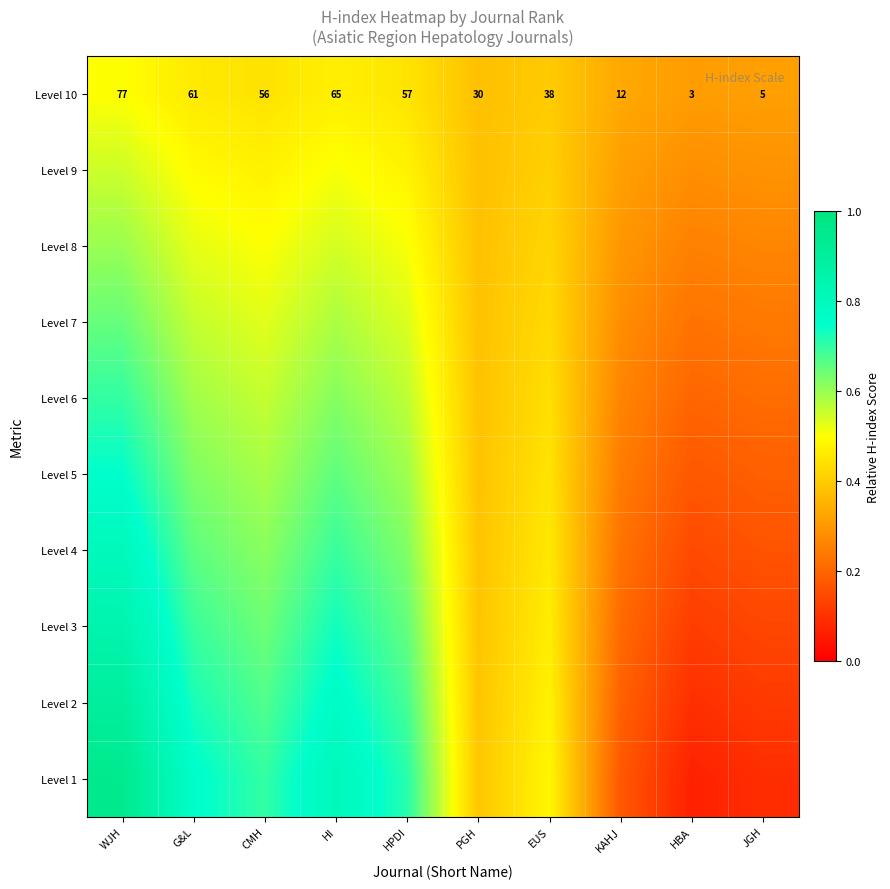

What is the minimum value shown in the chart?

0.1